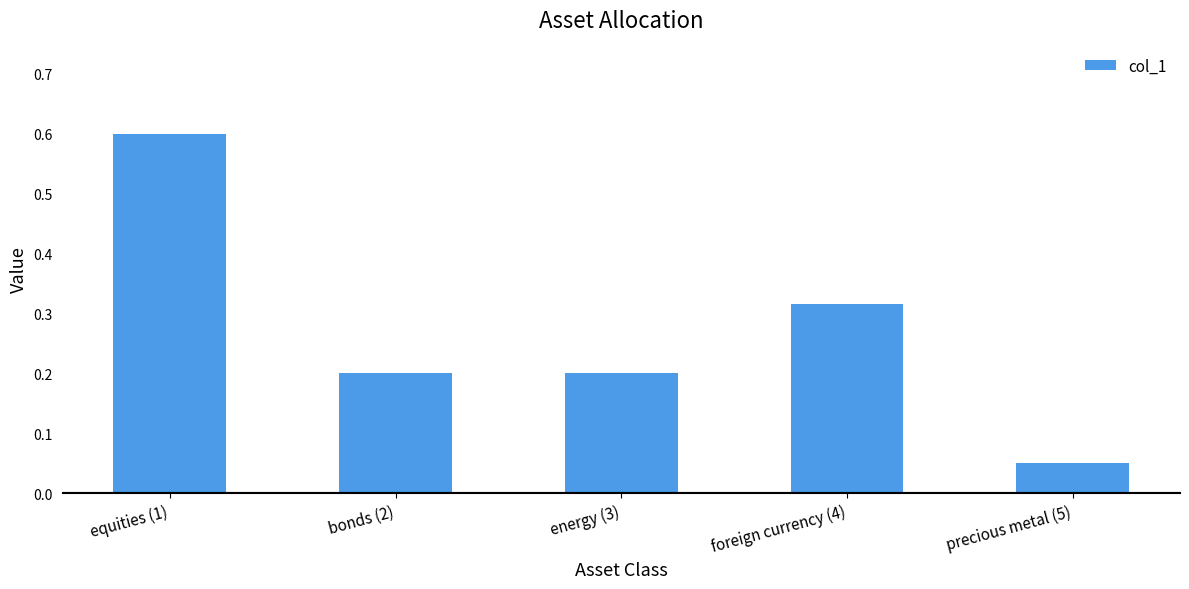

What is the maximum value shown in the chart?

0.6